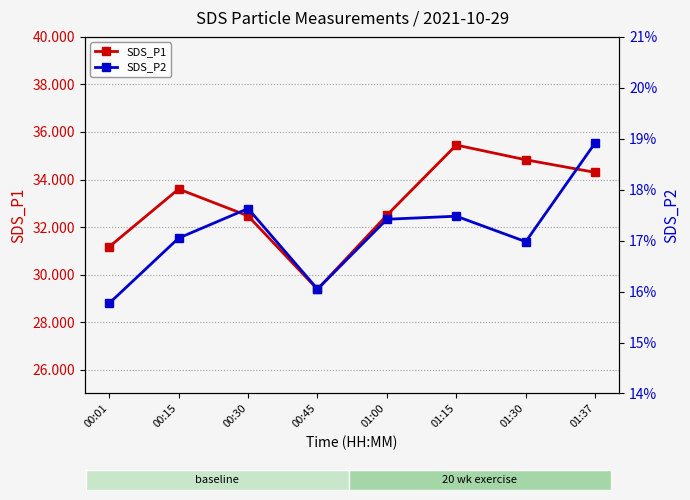

Reading right to left, transcribe all the data shown in this chart.

SDS_P1: 34.3	34.8	35.5	32.5	29.4	32.5	33.6	31.2
SDS_P2: 18.9	17.0	17.5	17.4	16.1	17.6	17.1	15.8